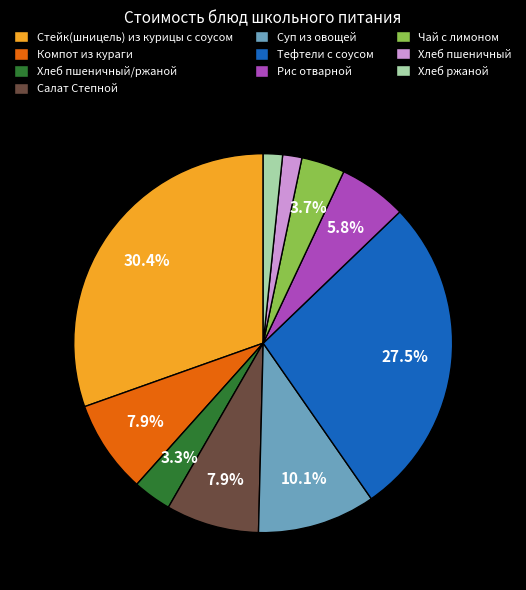

Between Компот из кураги and Тефтели с соусом, which is larger?

Тефтели с соусом